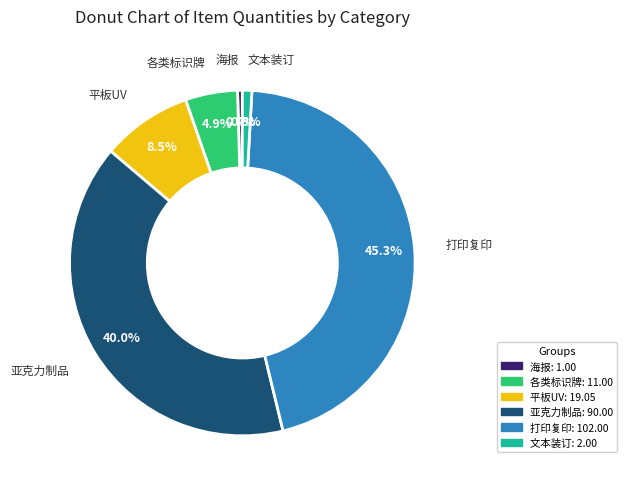

Is there a majority slice in this chart?

No